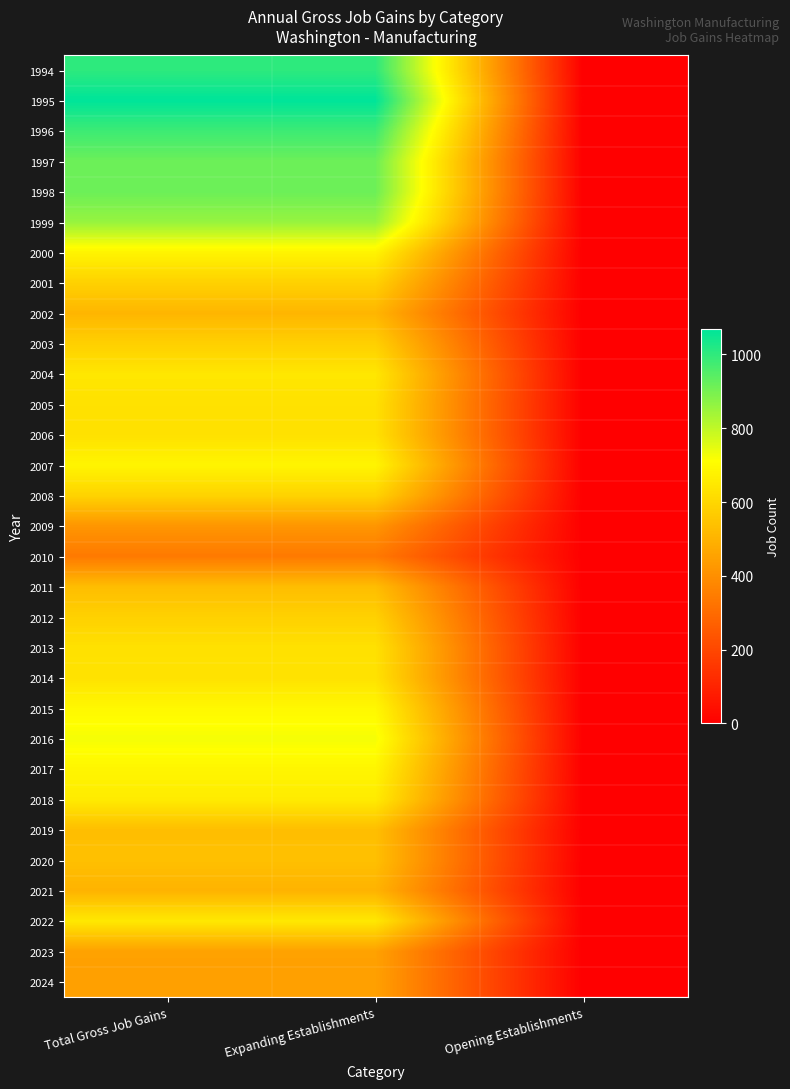

What is the spread (max minus min) of values at Expanding Establishments?

727